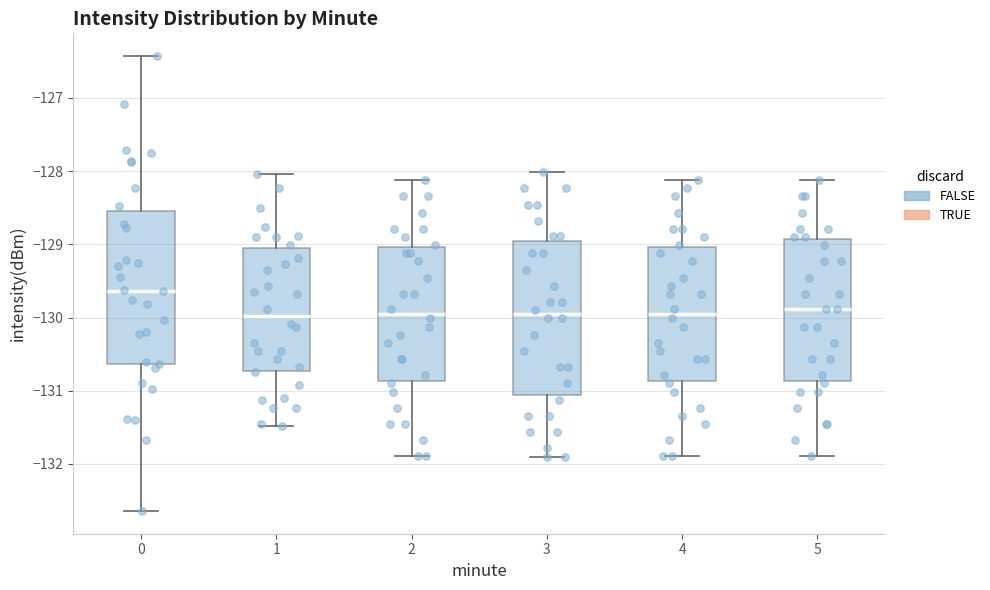

Which box has the highest median line?

0